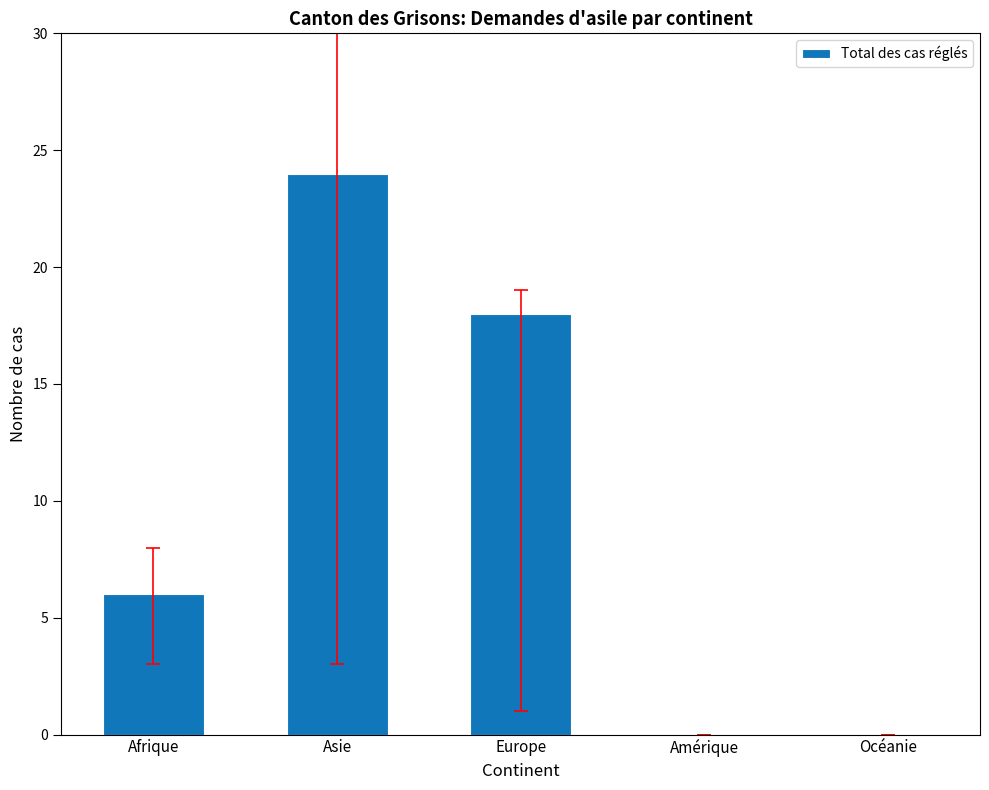

At which category does the chart reach its peak across all series?

Asie